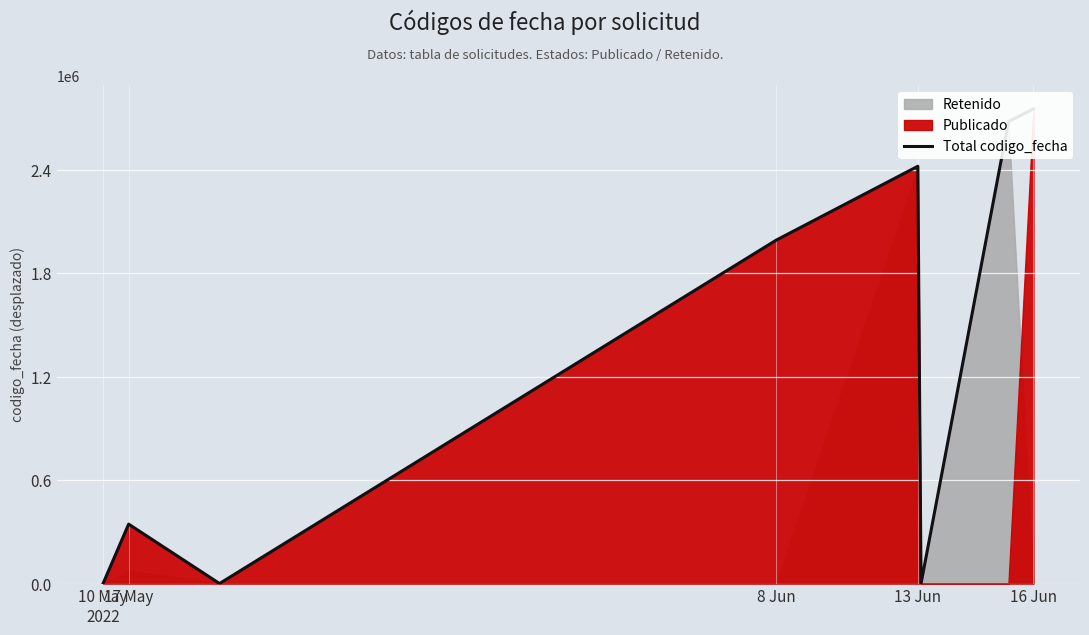

How many points are higher than both their immediate neighbors (excluding endpoints)?

2